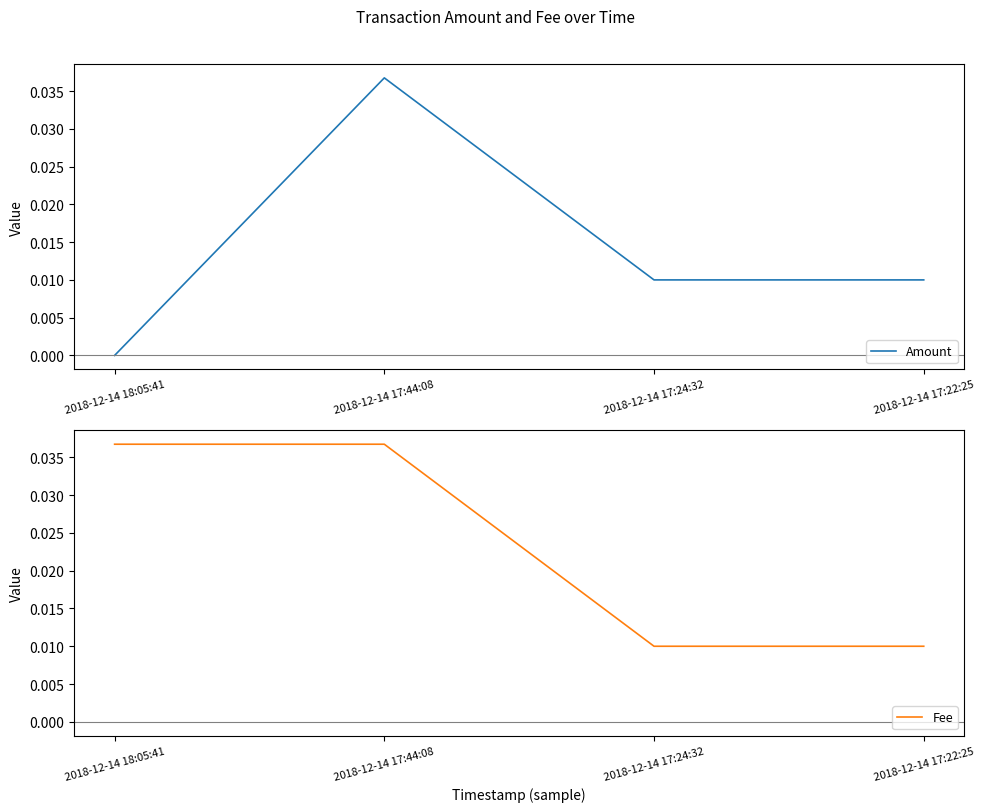

Which series has the largest total across all categories?

Fee